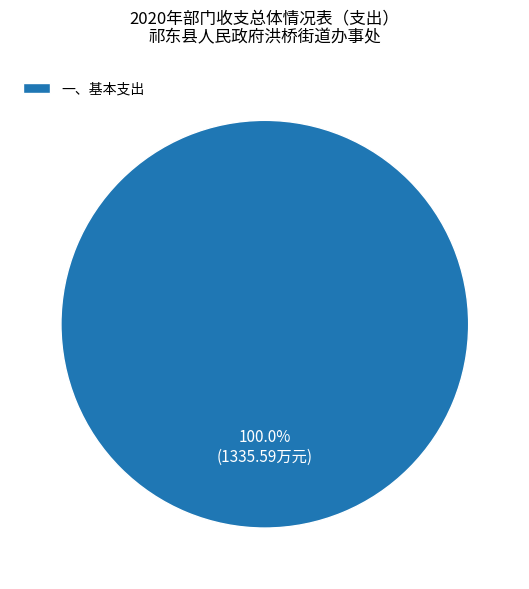

Rank the categories by value from highest to lowest.

一、基本支出